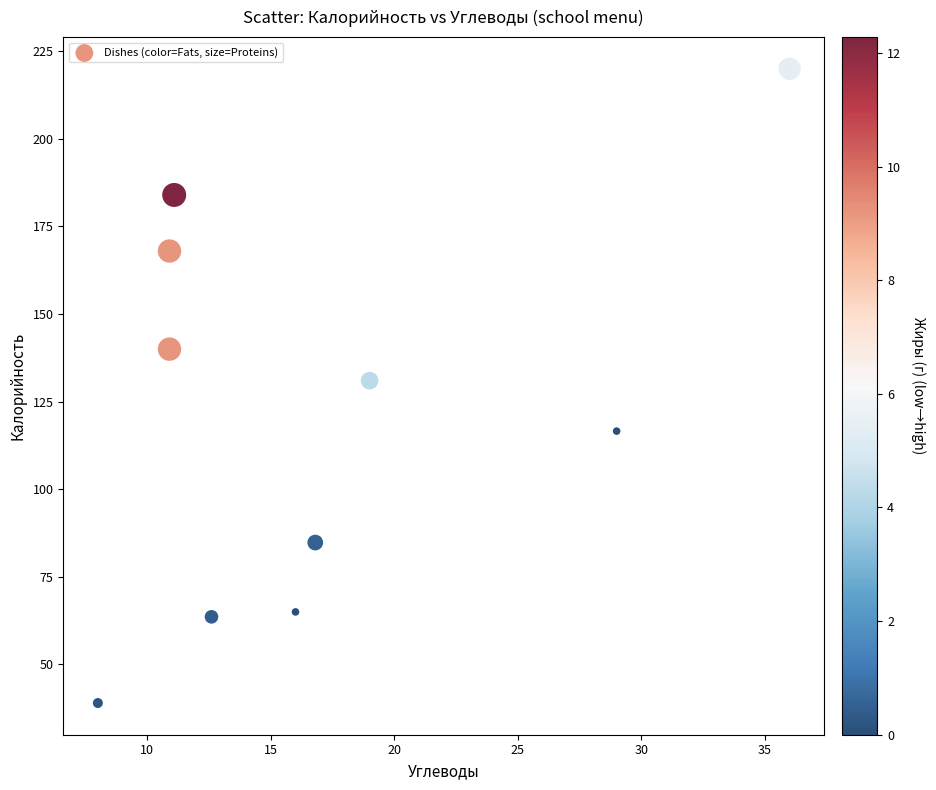

What is the average Y value?

121.2